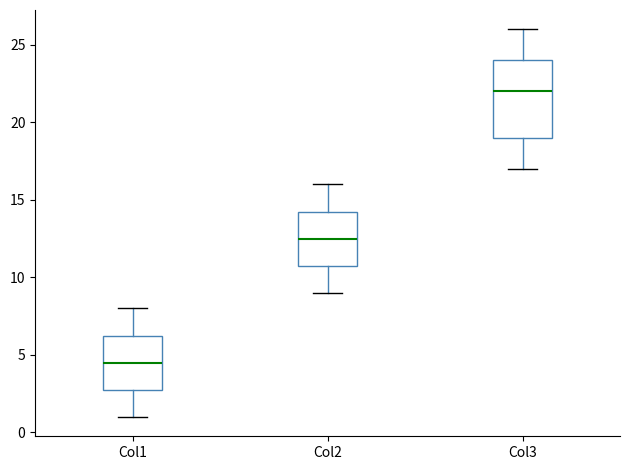

Where does the median line of the box for Col3 sit on the y-axis? The values are not printed on the chart, so give them approximately, as read against the axis.

22.0